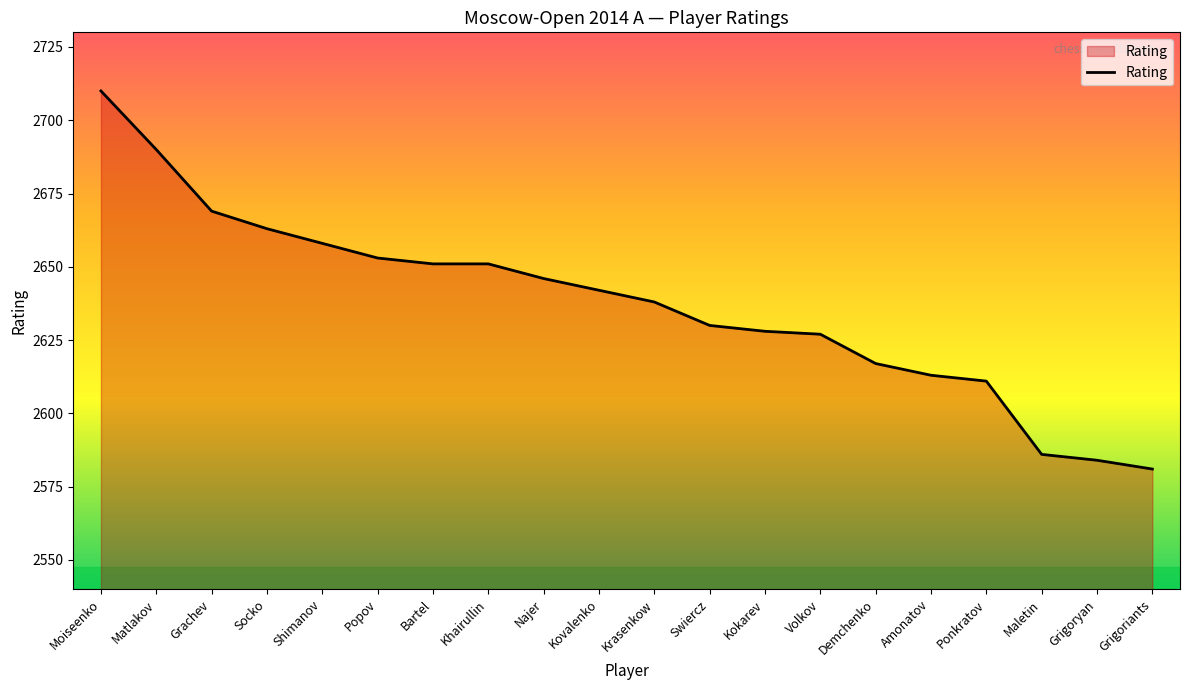

What position from the left is Krasenkow?

11